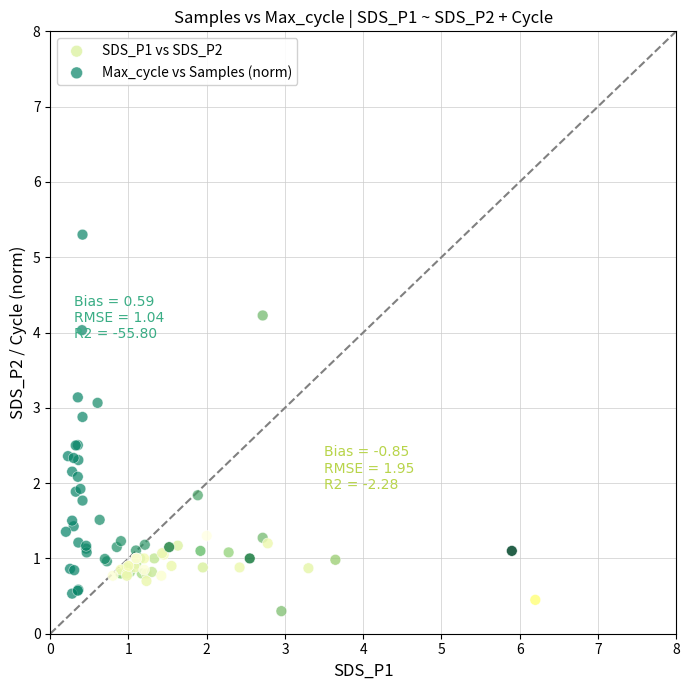

Which series contains the lowest Y value?

Max_cycle vs Samples (norm)